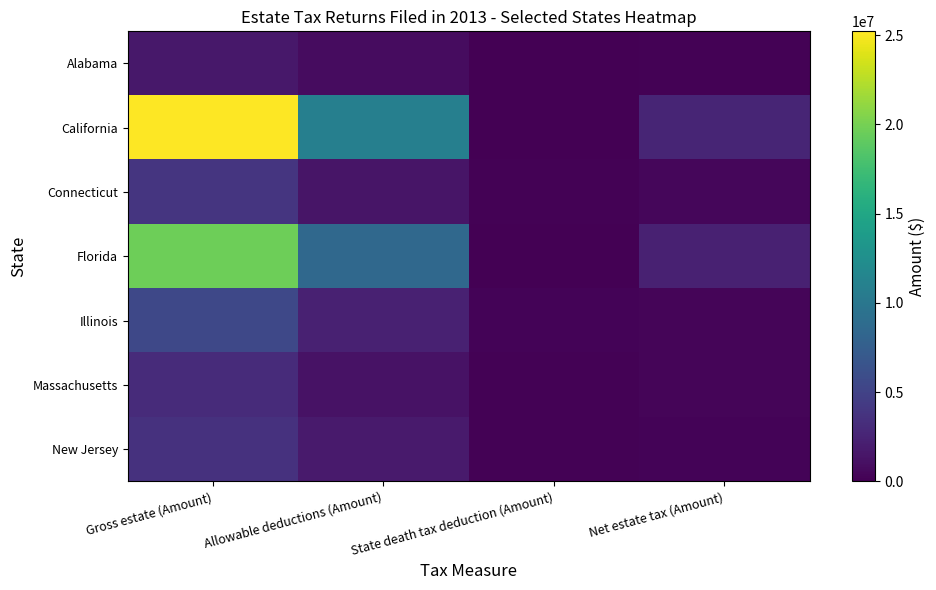

Count the number of data series in this chart.

7